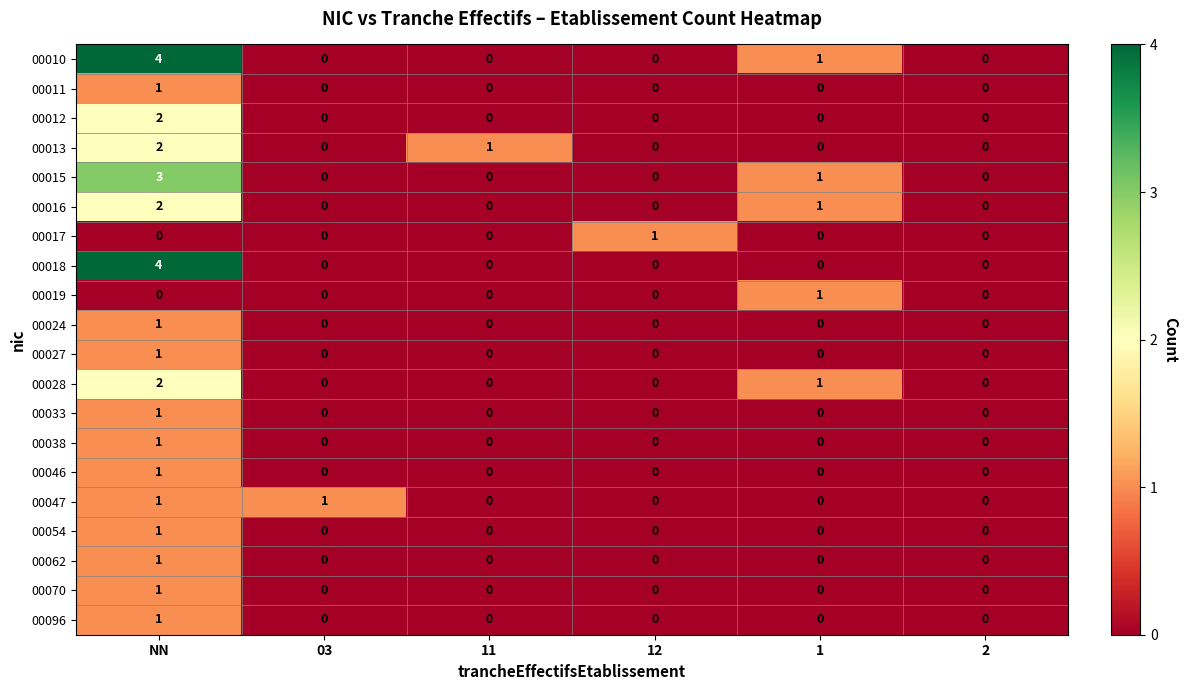

Is it true that 00019 equals 0 at 12?

True